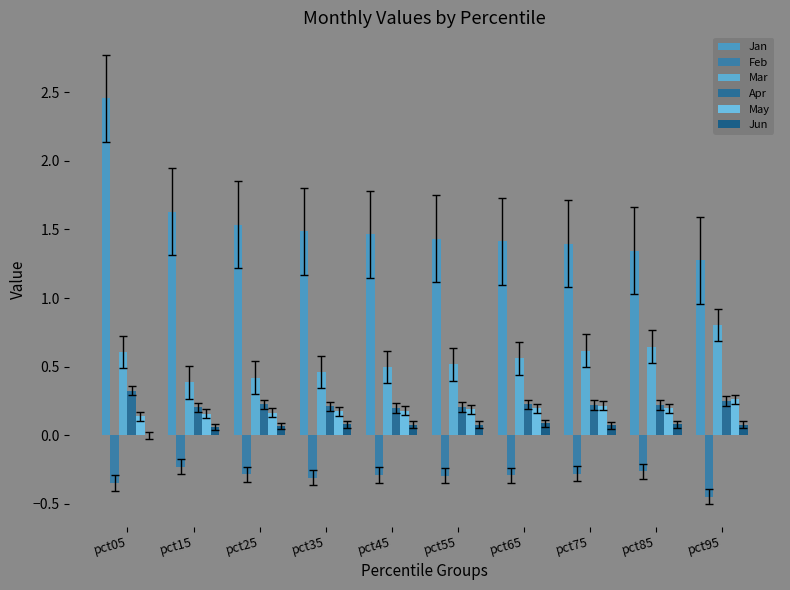

The Apr series shows 0.2 at pct65. True or false?

True